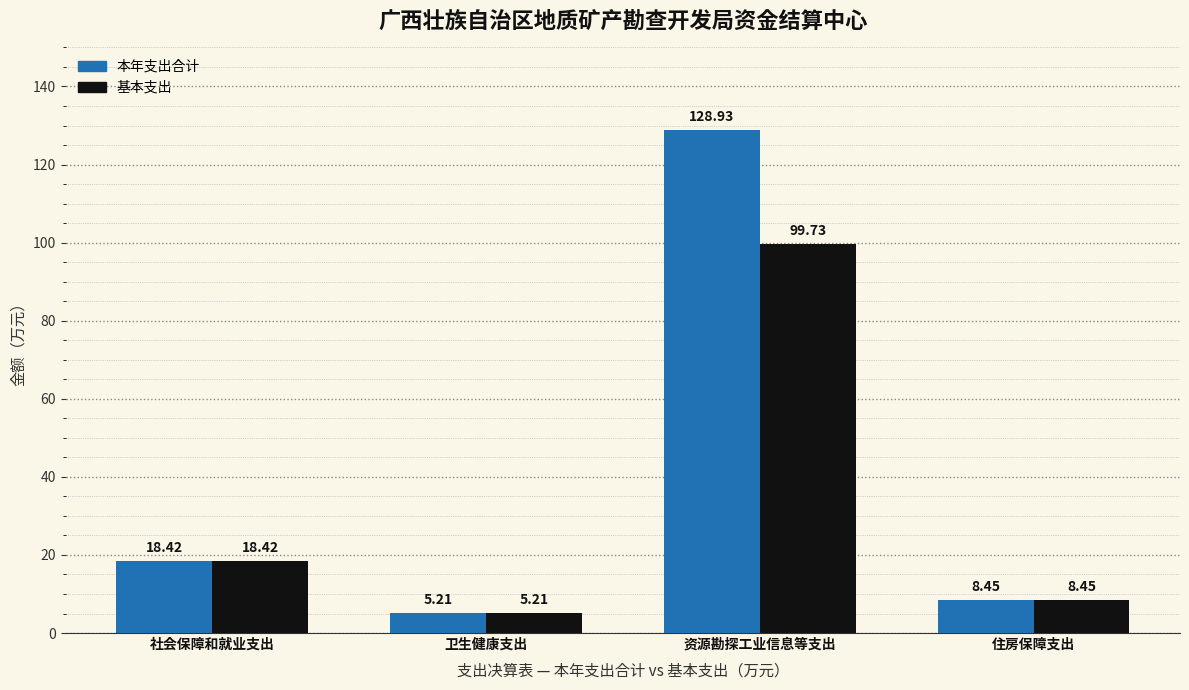

What is the difference between the second highest and minimum values in the 基本支出 series?

13.2